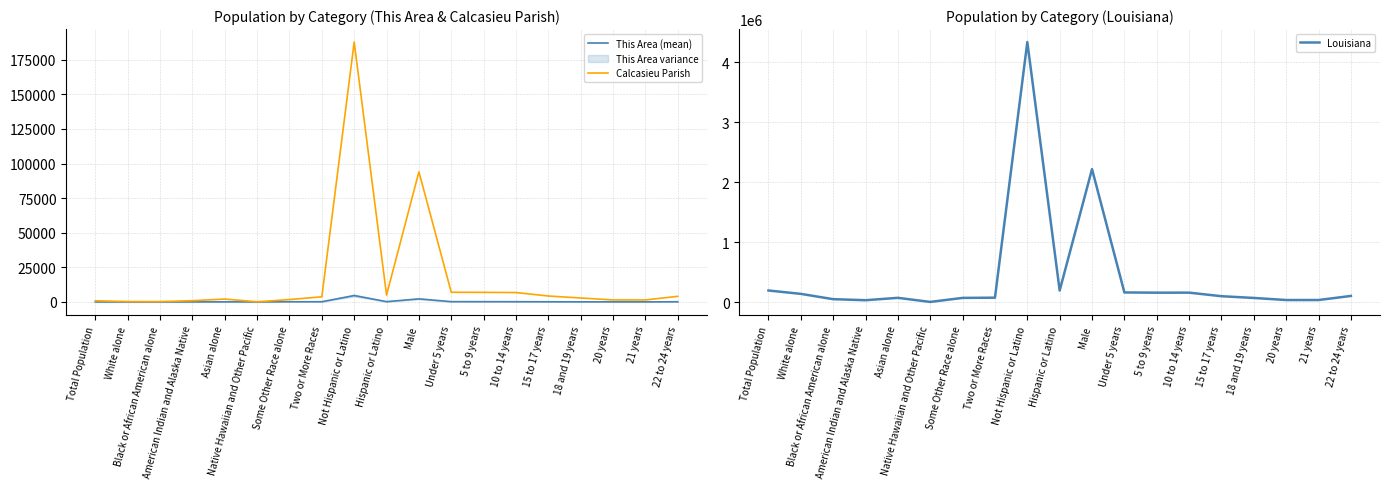

Reading left to right, extract all data points from this chart.

This Area (mean): 4	2	2	17	48	2	121	139	4614	203	2191	201	177	158	101	70	38	33	118
Calcasieu Parish: 817	267	223	898	2073	93	1728	3680	187823	4945	94038	6973	6925	6772	4278	2843	1431	1436	4043
Louisiana: 192768	136514	47782	30579	70132	1963	69227	72883	4340812	192560	2219292	160136	156386	156872	97399	68348	33822	33701	101767